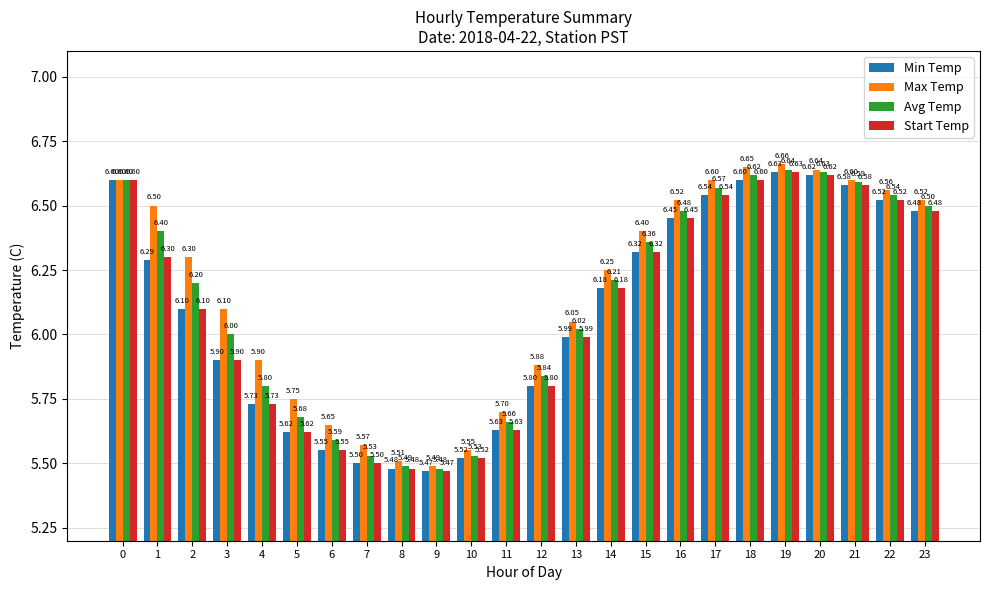

What is the lowest value of the Start Temp series?

5.5